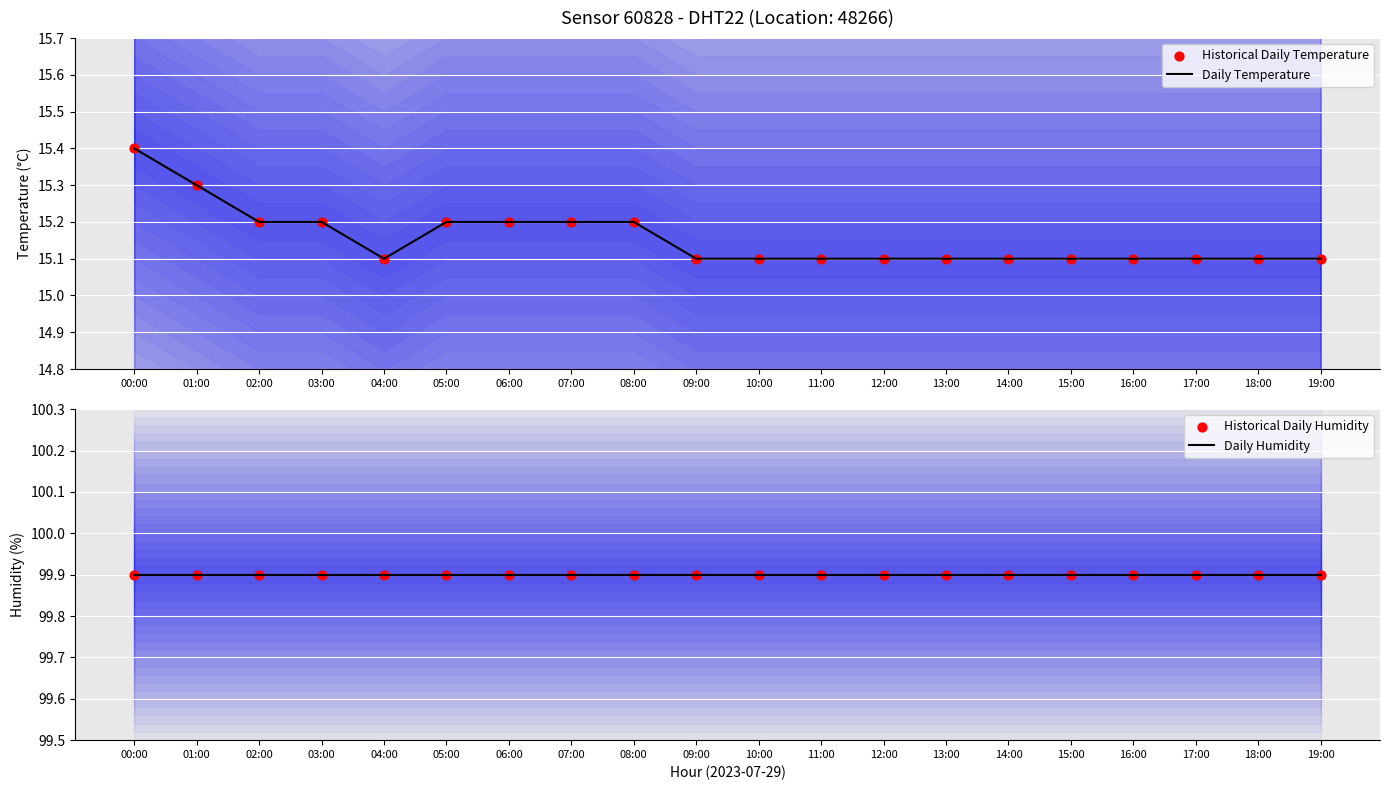

Is the value of Daily Temperature at 05:00 greater than the value of Historical Daily Humidity at 00:00?

No